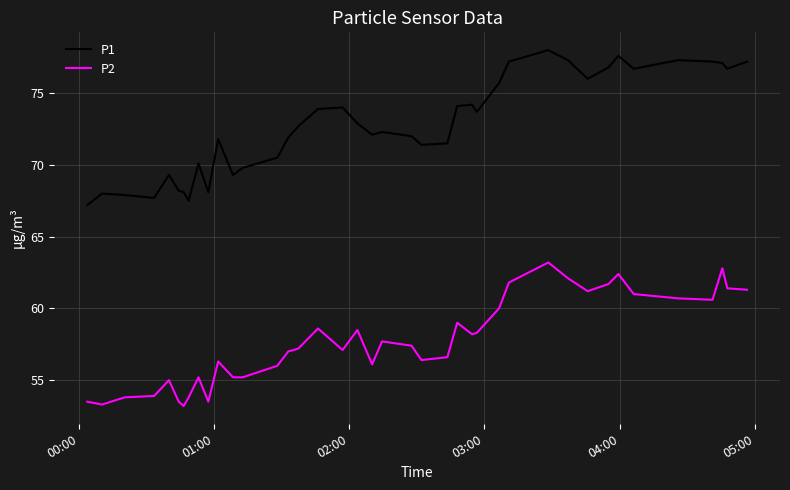

What is the maximum value for P2?

63.2